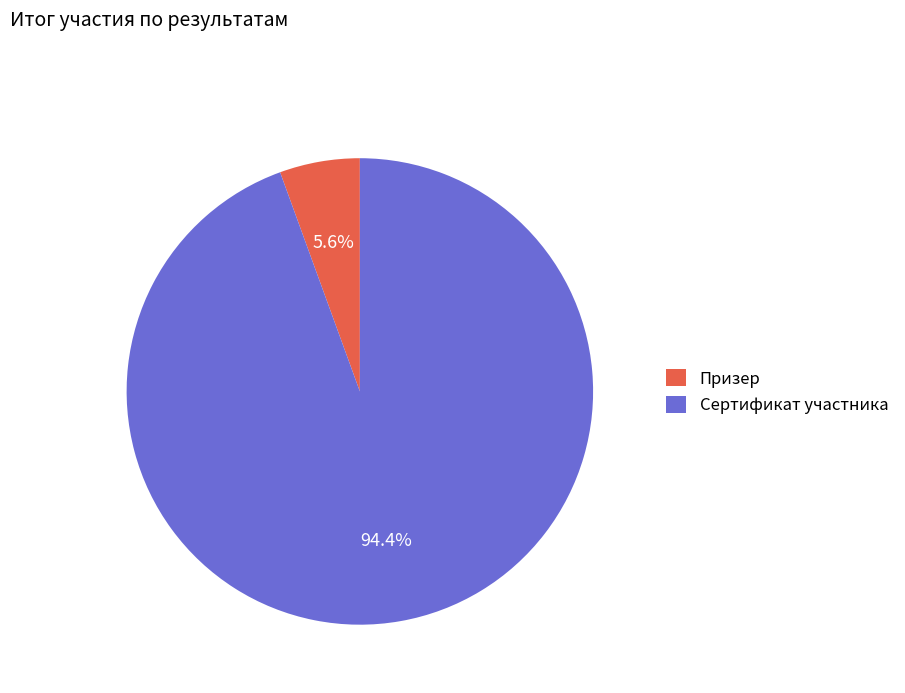

To the nearest percent, what portion does Сертификат участника represent?

94%